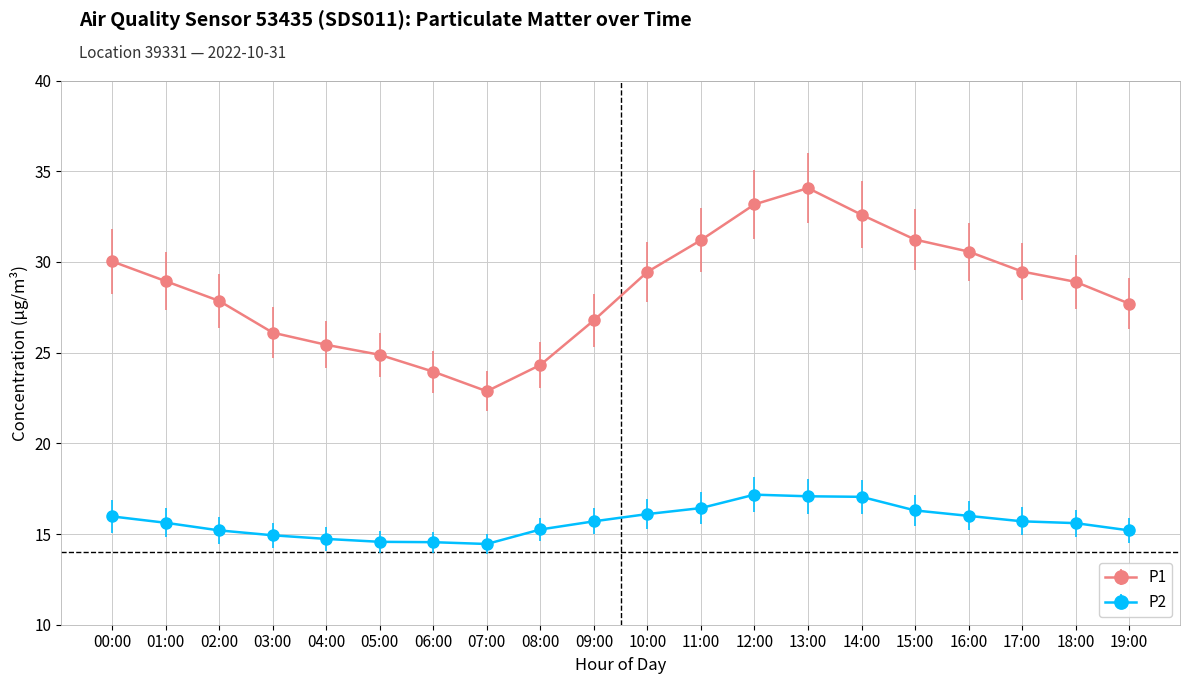

What is the difference between the P1 values at 05:00 and 18:00?

4.0